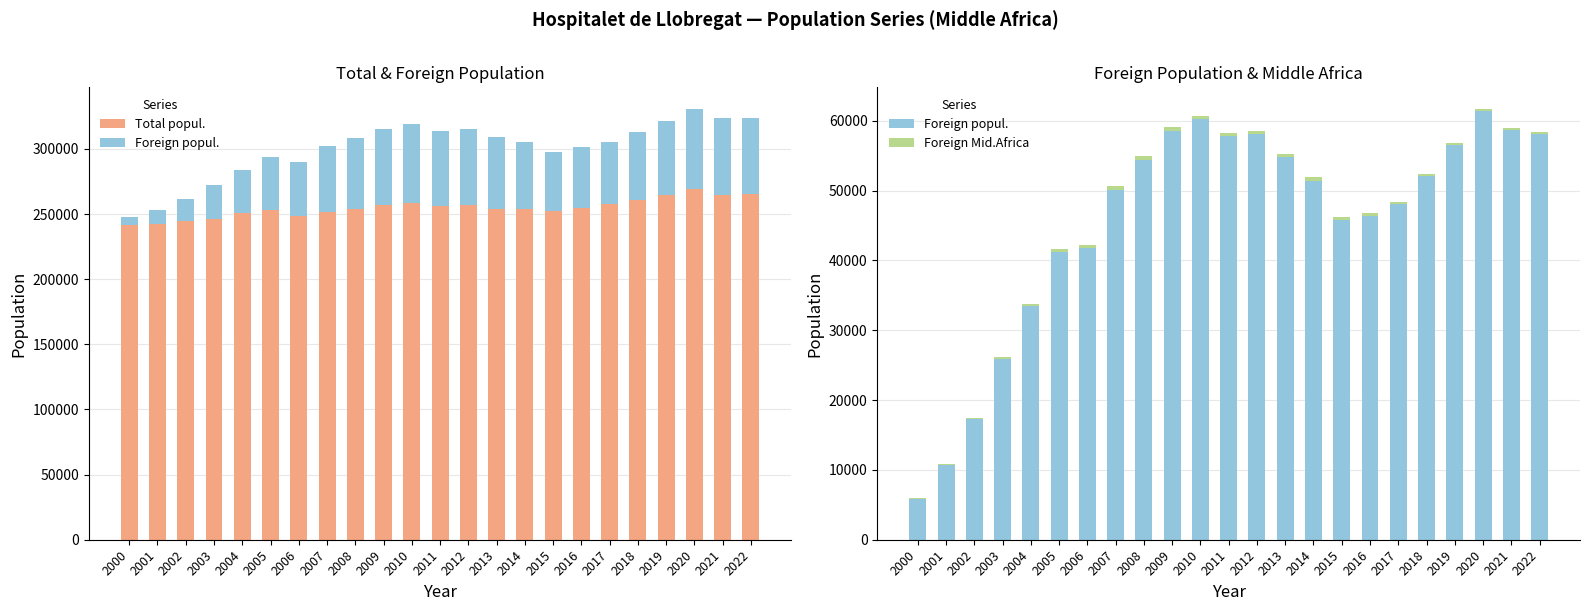

Which series has the largest total across all categories?

Total popul.